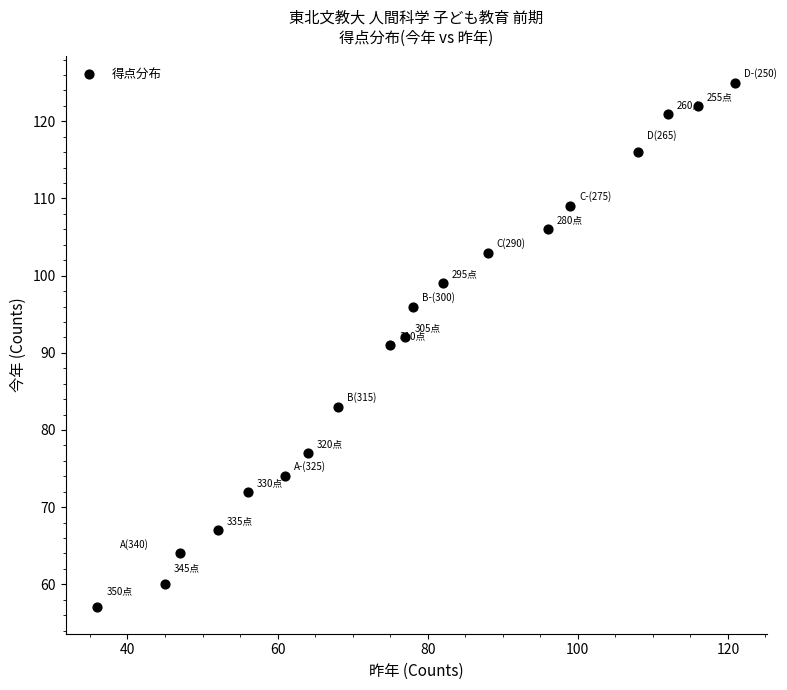

What is the range of Y values (max minus min)?

68